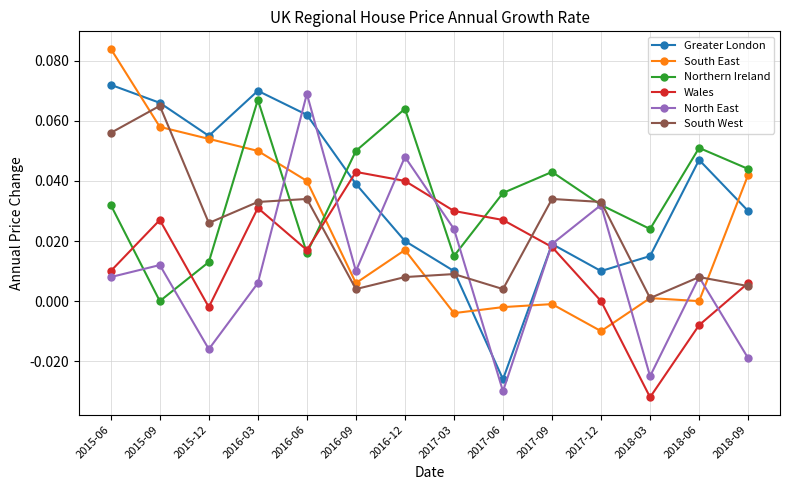

How many series are shown in this chart?

6